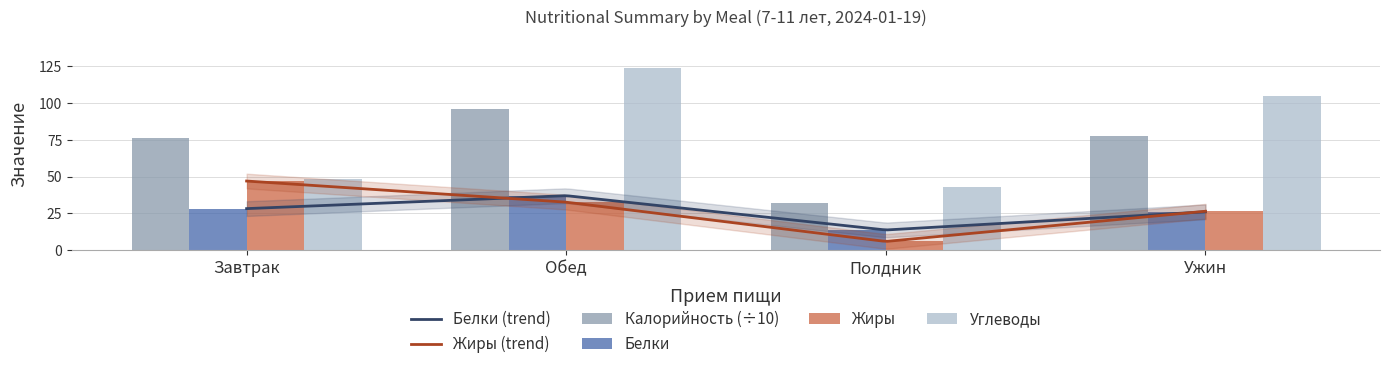

List the series in order of their peak value, highest first.

Углеводы, Калорийность, Жиры, Белки